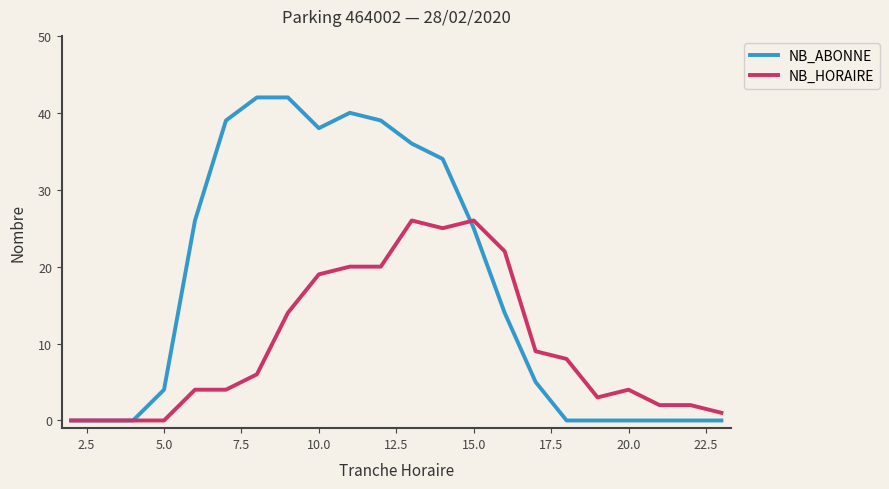

How many lines are shown in the chart?

2